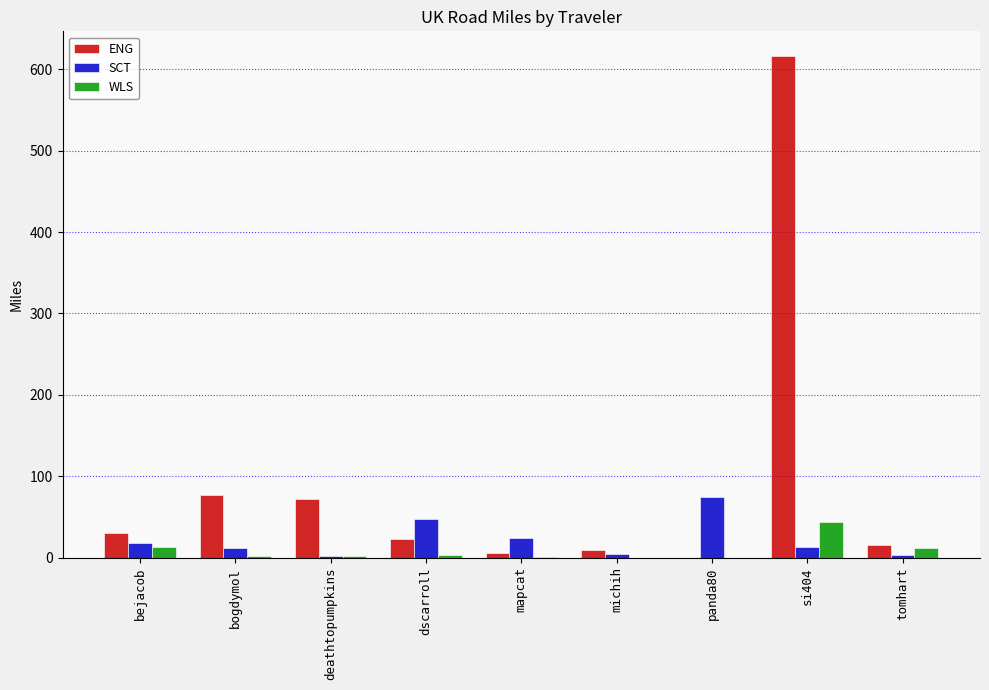

At which label does ENG reach its peak?

si404